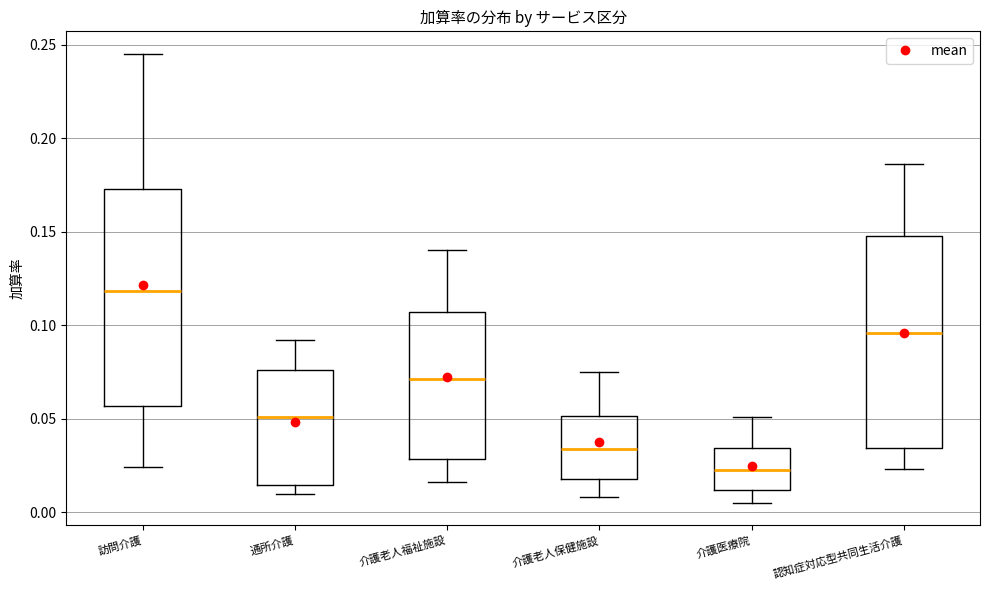

Which box has the lowest median line?

介護医療院